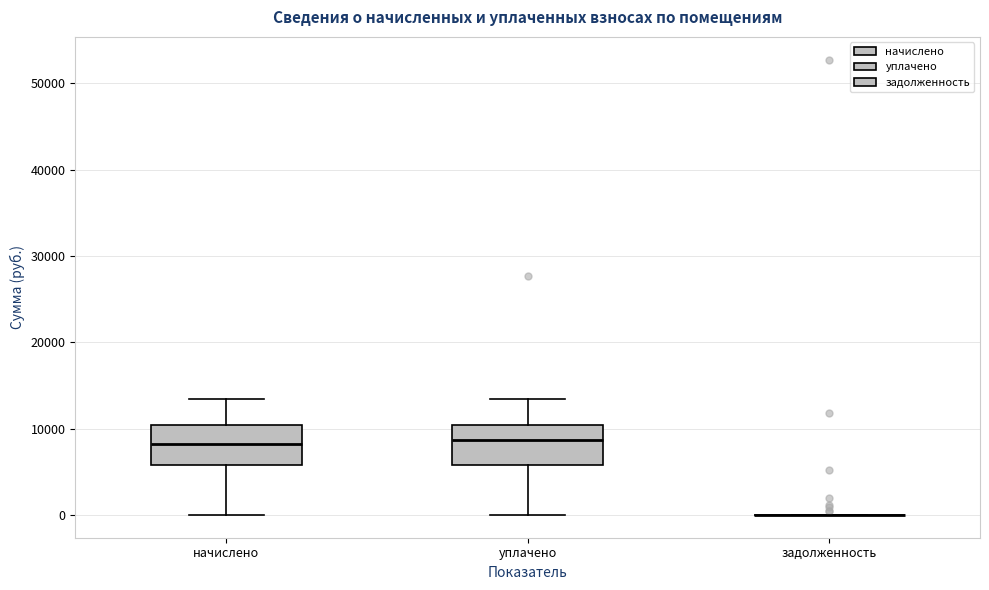

Reading left to right, transcribe this box plot: for each box, give where its median line is, the range the box spans, and where its two whiskers end, as read against the y-axis. The values are not printed on the chart, so give them approximately, as read against the axis.

начислено: median 8000, box 6000 to 10000, whiskers 0 to 13000
уплачено: median 9000, box 6000 to 10000, whiskers 0 to 13000
задолженность: box collapsed to a line at 0, whiskers 0 to 0